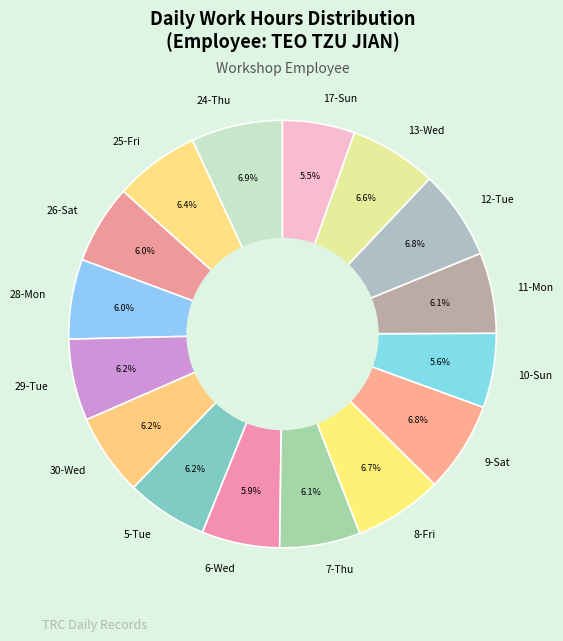

What portion of the pie excludes 6-Wed?

94.1%